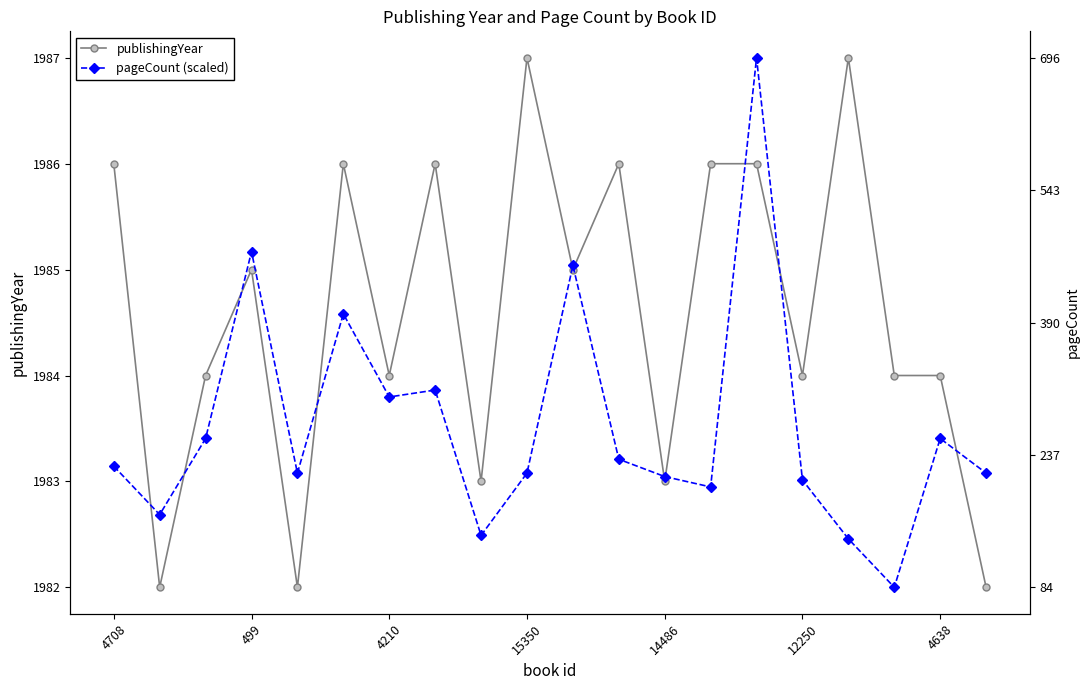

At which category is the sum across all series the highest?

14